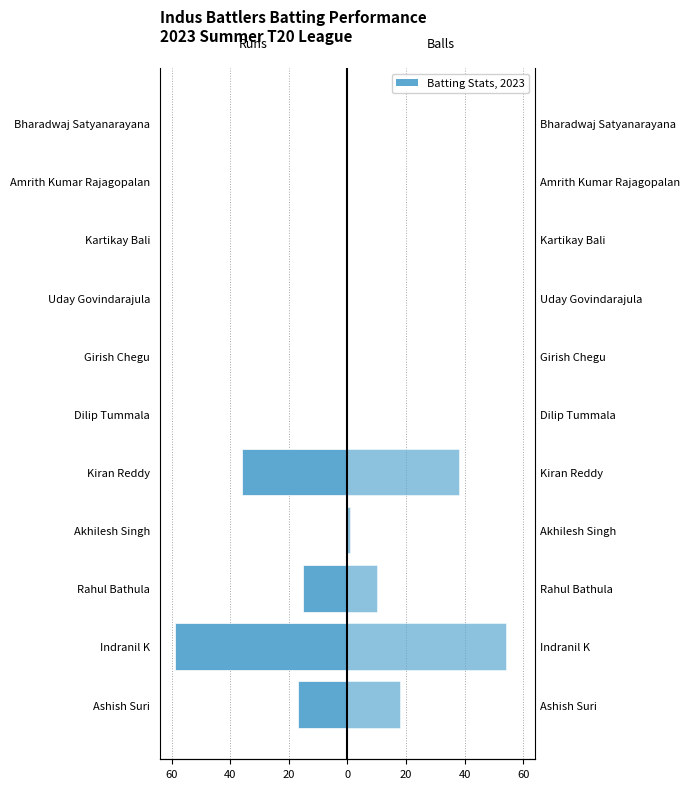

The value of Runs at Uday Govindarajula is -34. True or false?

False